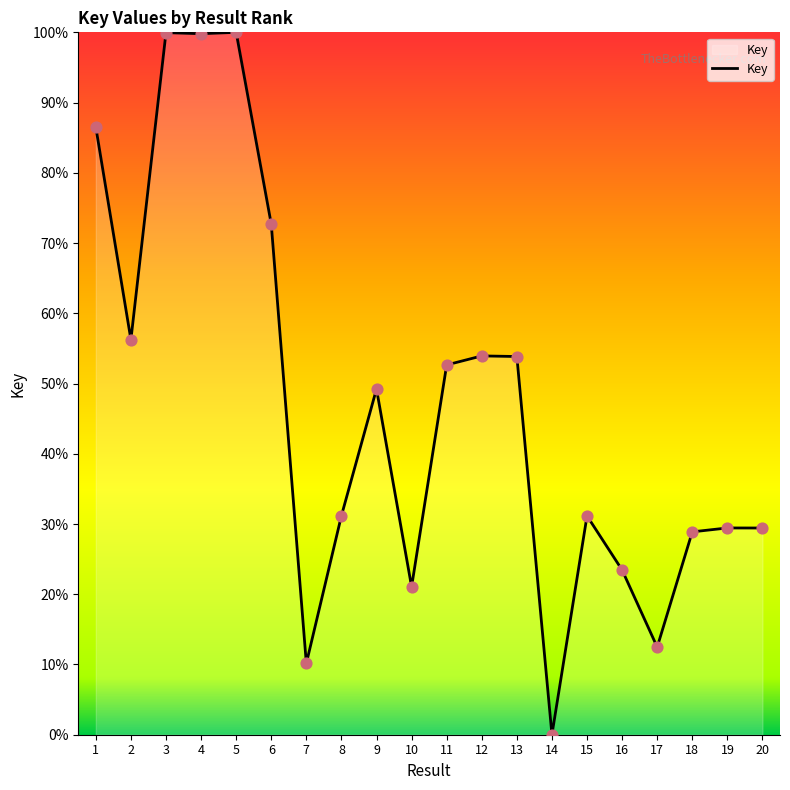

Between 13 and 5, which is larger?

5